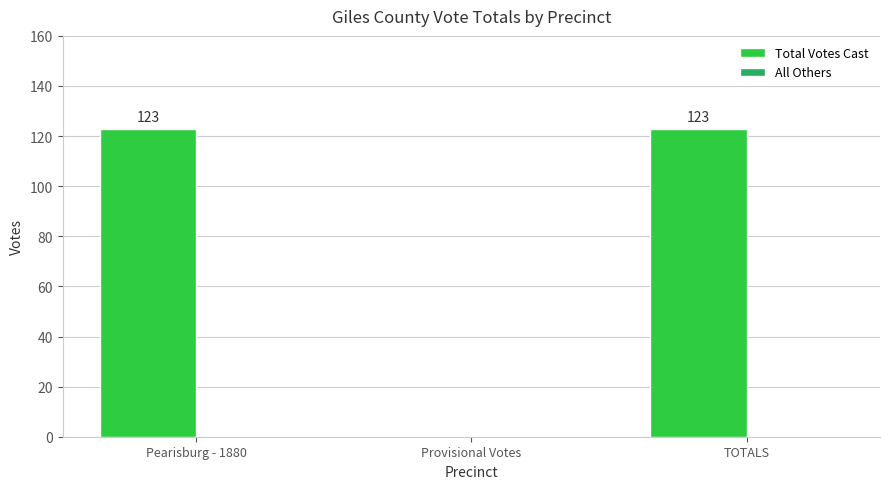

What is the sum of all values?

246